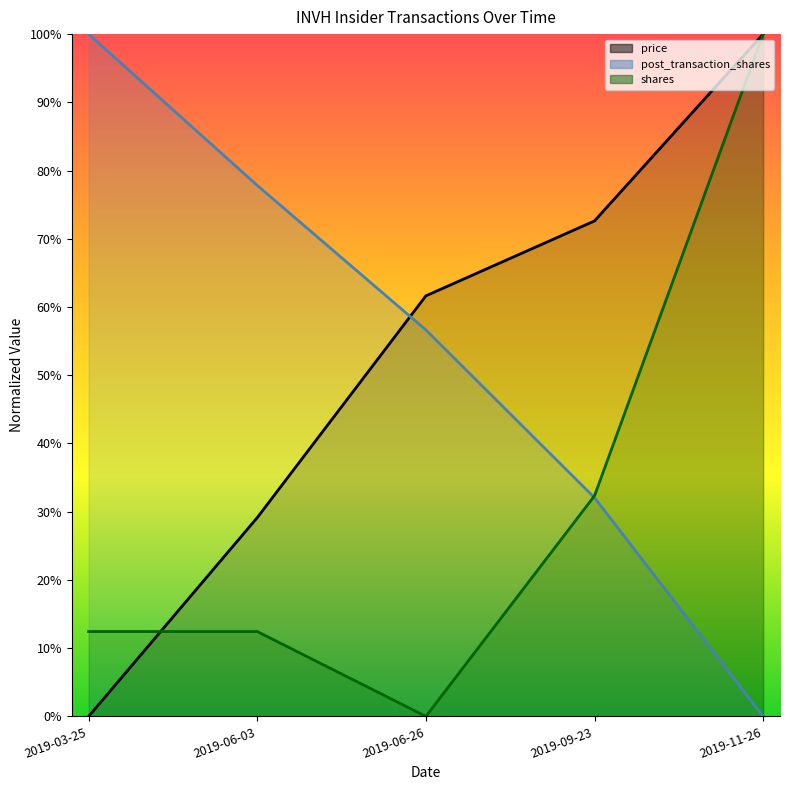

Is it true that post_transaction_shares equals 1.3 at 2019-06-03?

False